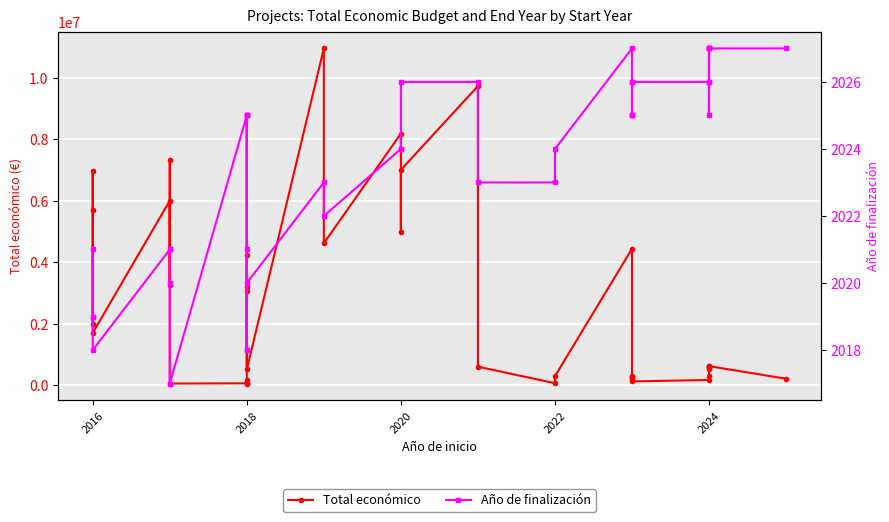

True or false: Año de finalización has a value of 2018 at 2018.

True